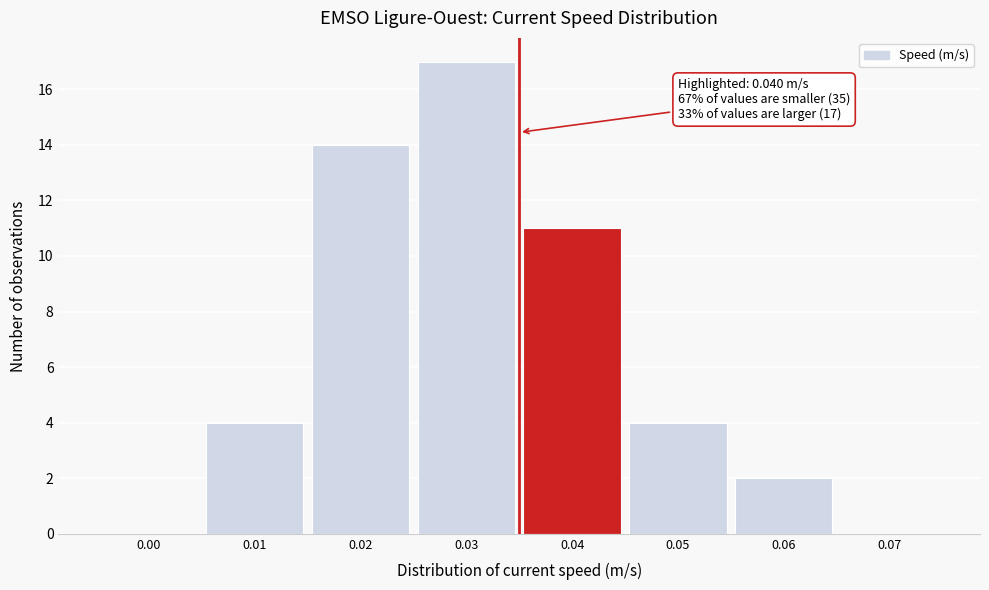

Reading left to right, what are all the values shown in this chart?

0.00=0	0.01=4	0.02=14	0.03=17	0.04=11	0.05=4	0.06=2	0.07=0